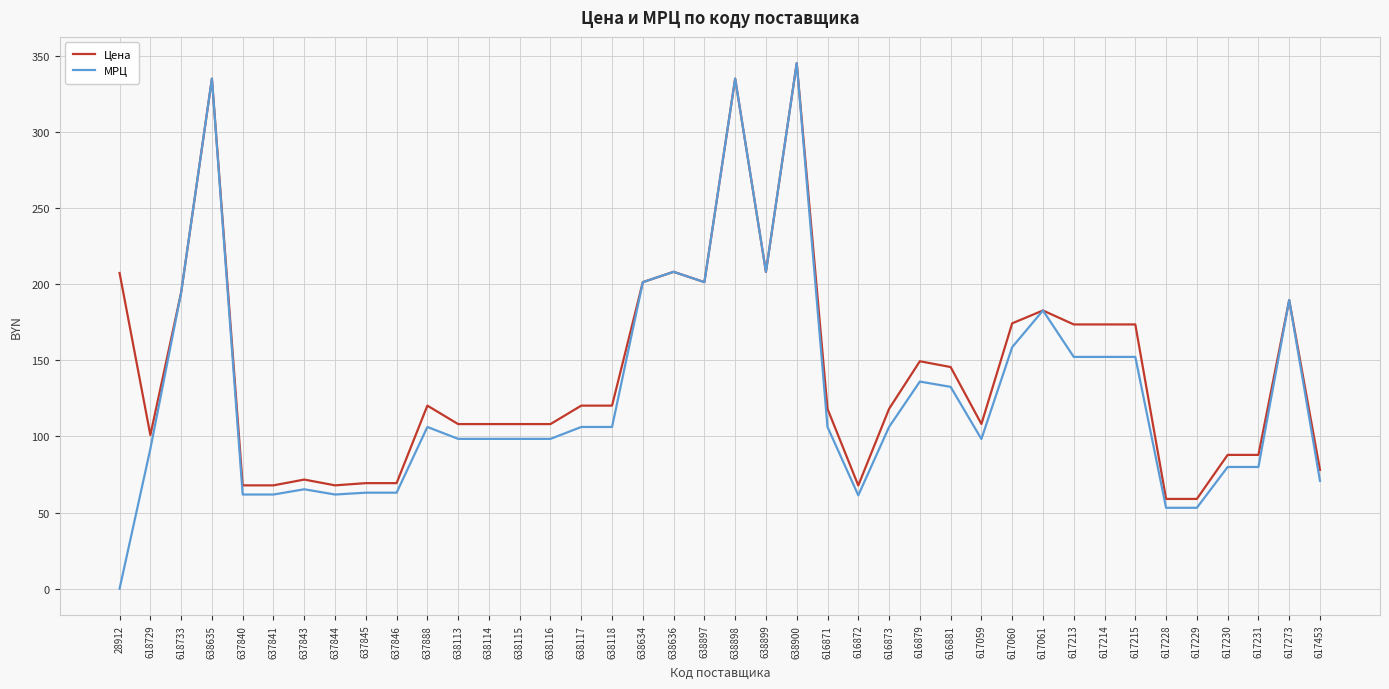

How many lines are shown in the chart?

2